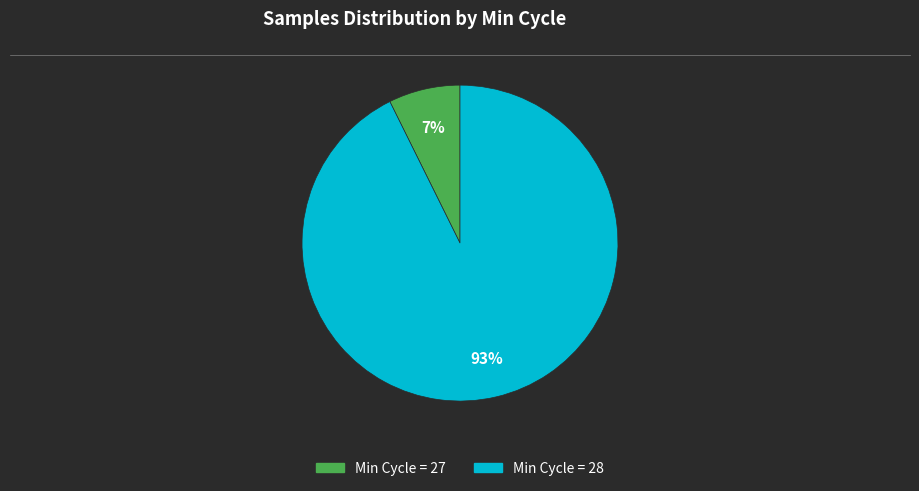

Does any single category account for the majority?

Yes